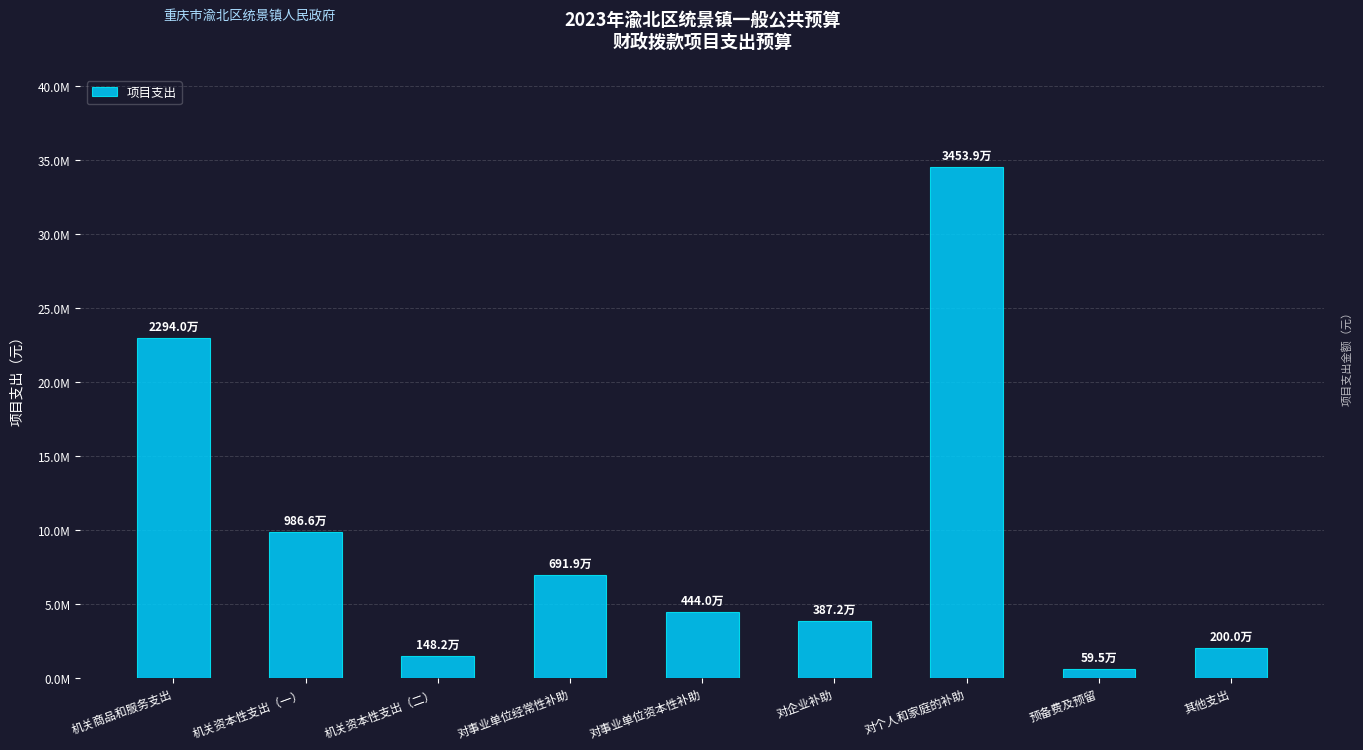

Does the chart contain any negative values?

No